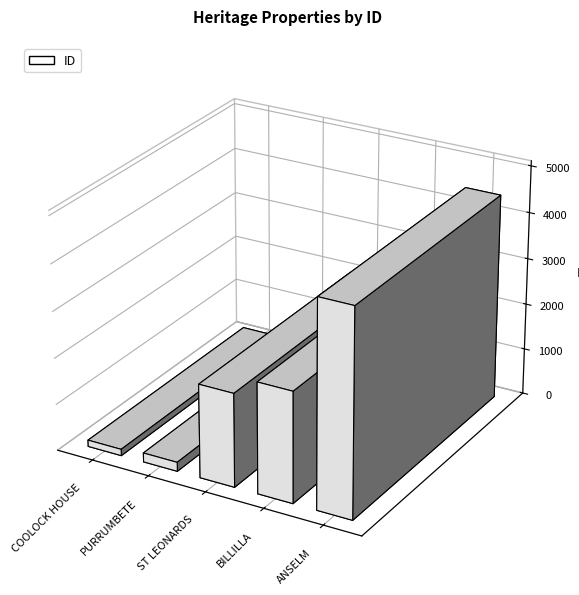

List the labels in order of value, largest first.

ANSELM, BILLILLA, ST LEONARDS, PURRUMBETE, COOLOCK HOUSE